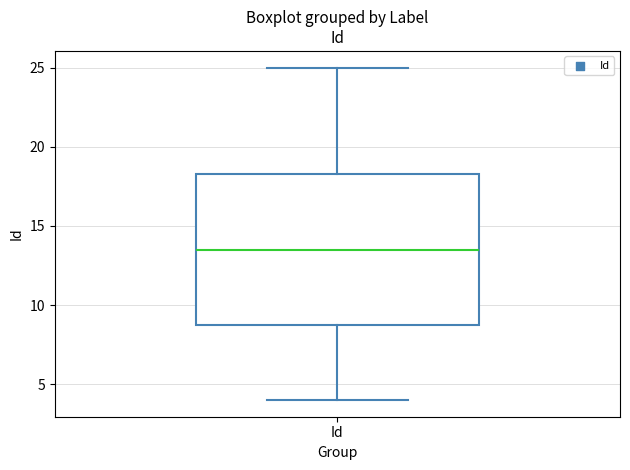

Transcribe this box plot: give where the median line is, the range the box spans, and where the two whiskers end, as read against the y-axis. The values are not printed on the chart, so give them approximately, as read against the axis.

median 13.5, box 9.0 to 18.5, whiskers 4.0 to 25.0